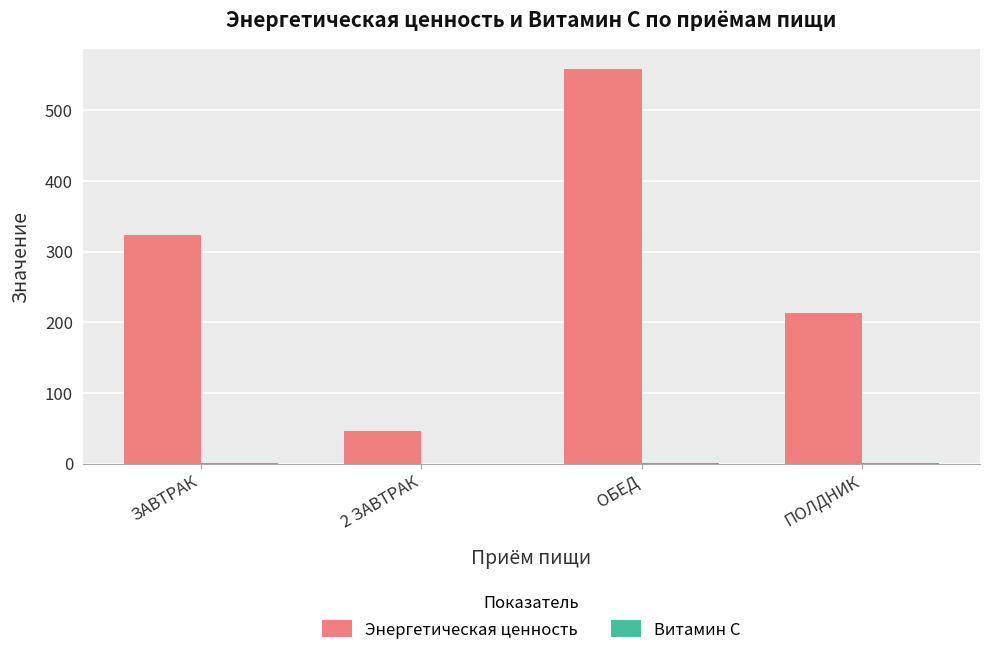

Between ЗАВТРАК and ОБЕД, which series saw the biggest shift?

Энергетическая ценность